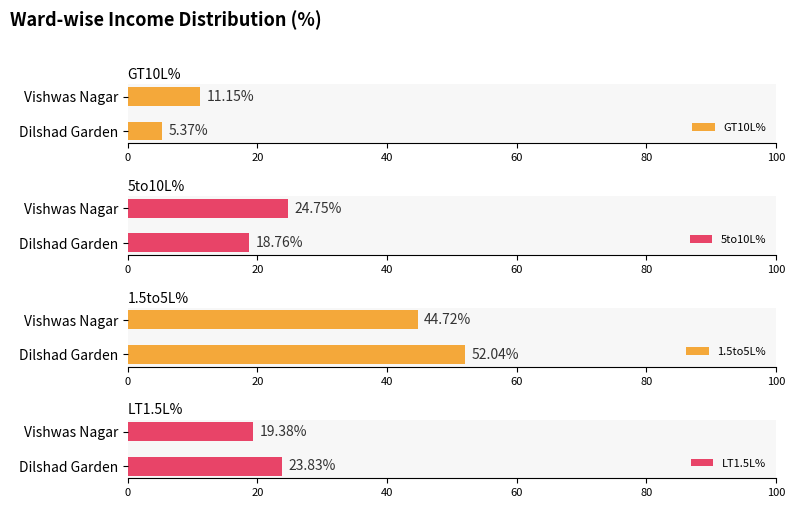

Which category has the lowest value in the GT10L% series?

Dilshad Garden